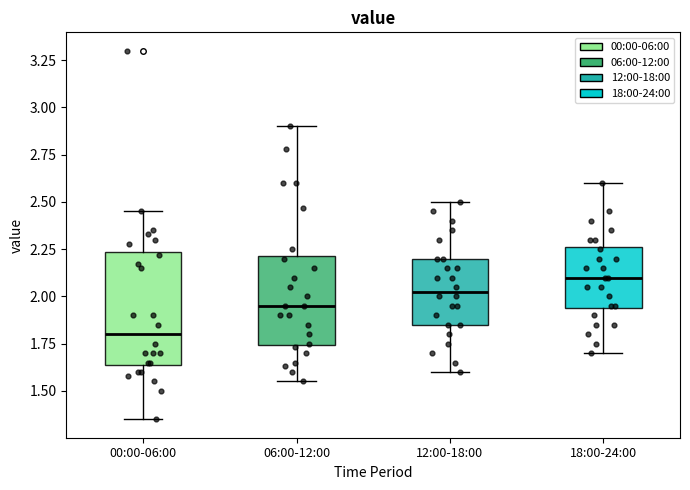

Comparing the boxes themselves (not the whiskers), which one is the tallest?

00:00-06:00